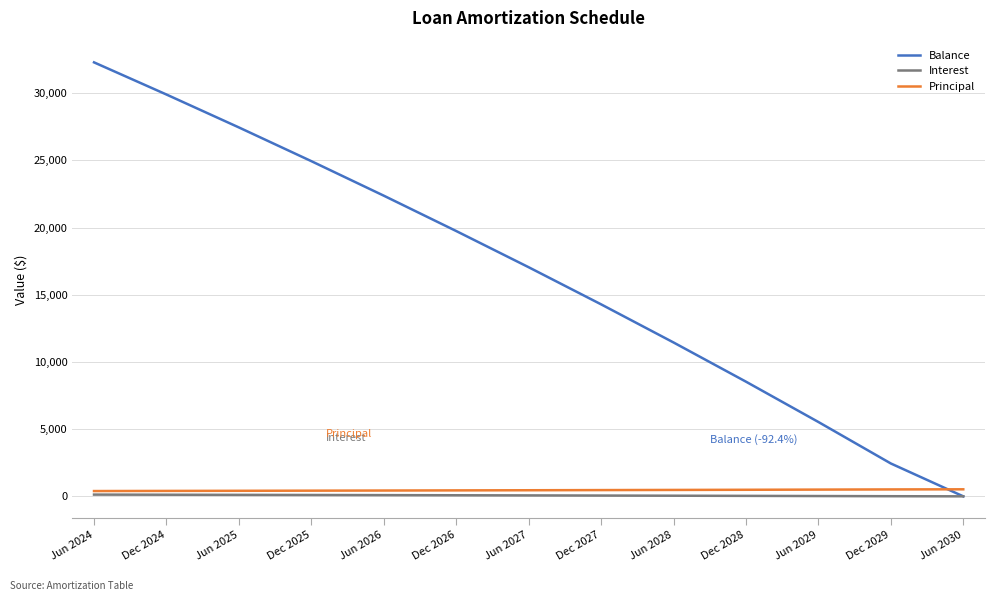

How many lines are shown in the chart?

3